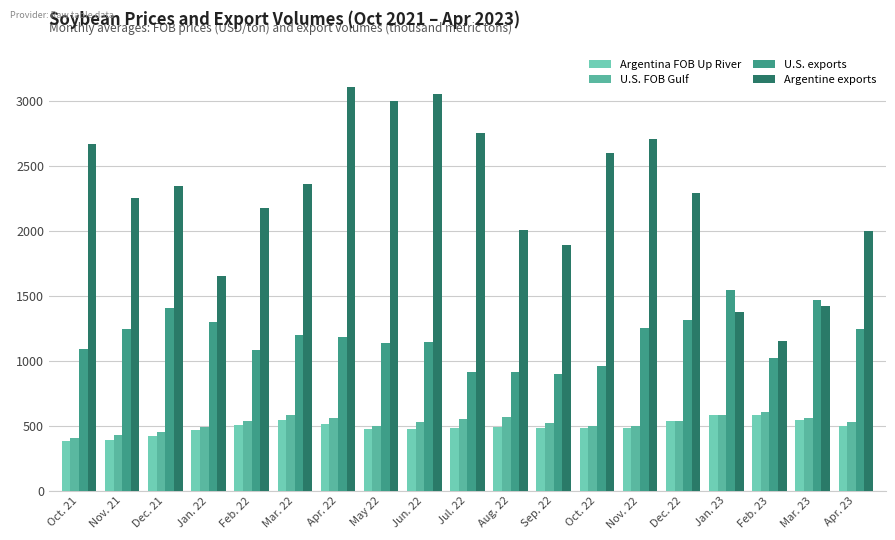

At which label does Argentine exports reach its peak?

Apr. 22